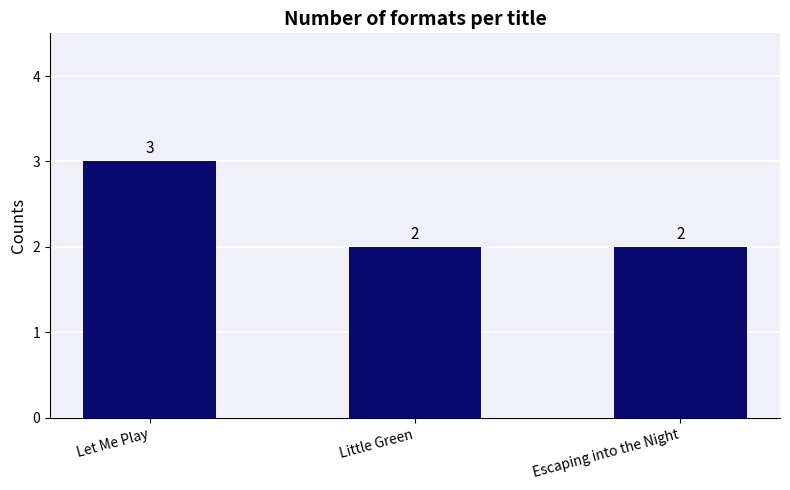

What is the change in value from Let Me Play to Little Green?

-1